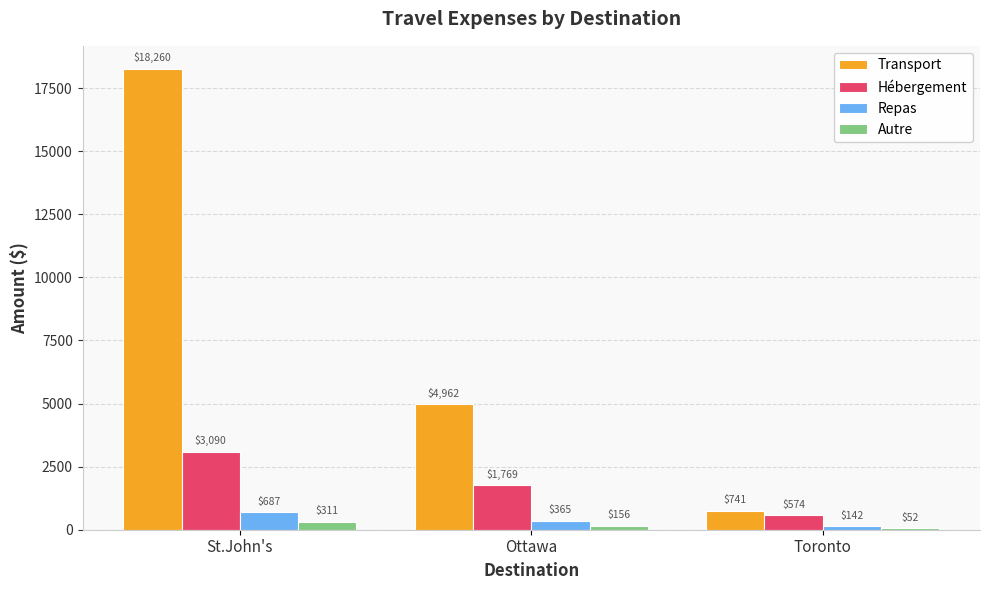

What is the highest value of the Repas series?

687.2